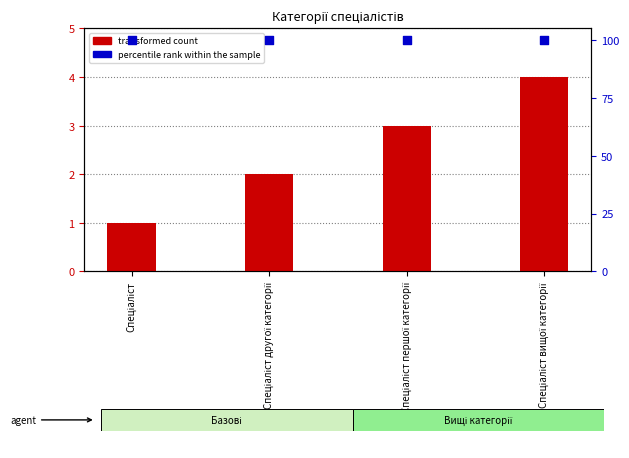

At how many categories does at least one series exceed 78?

4